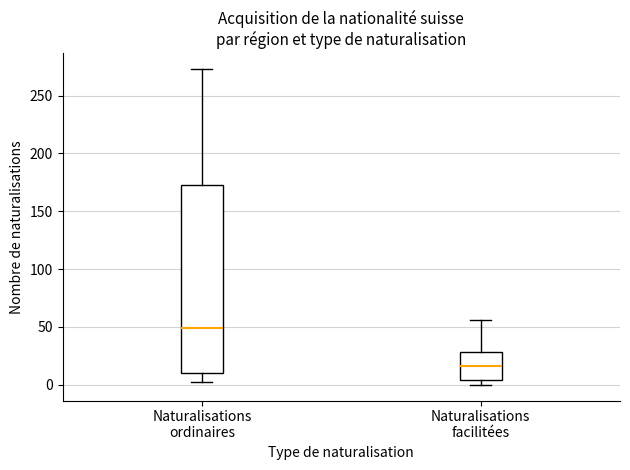

Reading left to right, transcribe this box plot: for each box, give where its median line is, the range the box spans, and where its two whiskers end, as read against the y-axis. The values are not printed on the chart, so give them approximately, as read against the axis.

Naturalisations ordinaires: median 50, box 10 to 175, whiskers 0 to 275
Naturalisations facilitées: median 15, box 5 to 30, whiskers 0 to 55